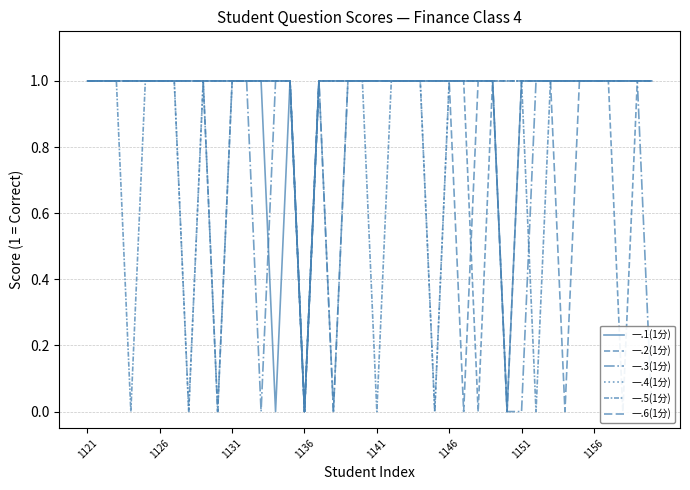

At which category is the sum across all series the highest?

1121